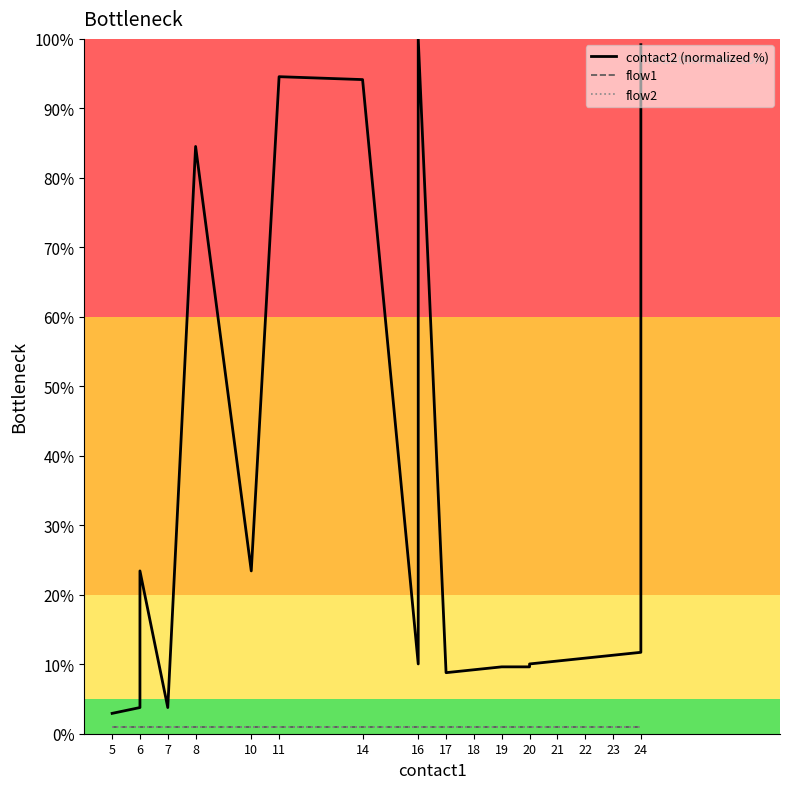

What are all the series names shown in the legend?

contact2 (normalized %), flow1, flow2